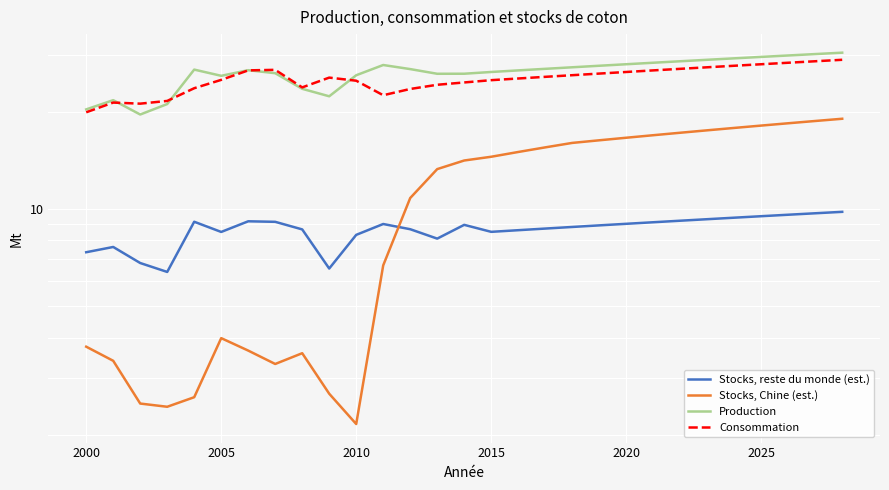

What is the value of the Stocks, Chine (est.) point at the 19th from the left?

16.0